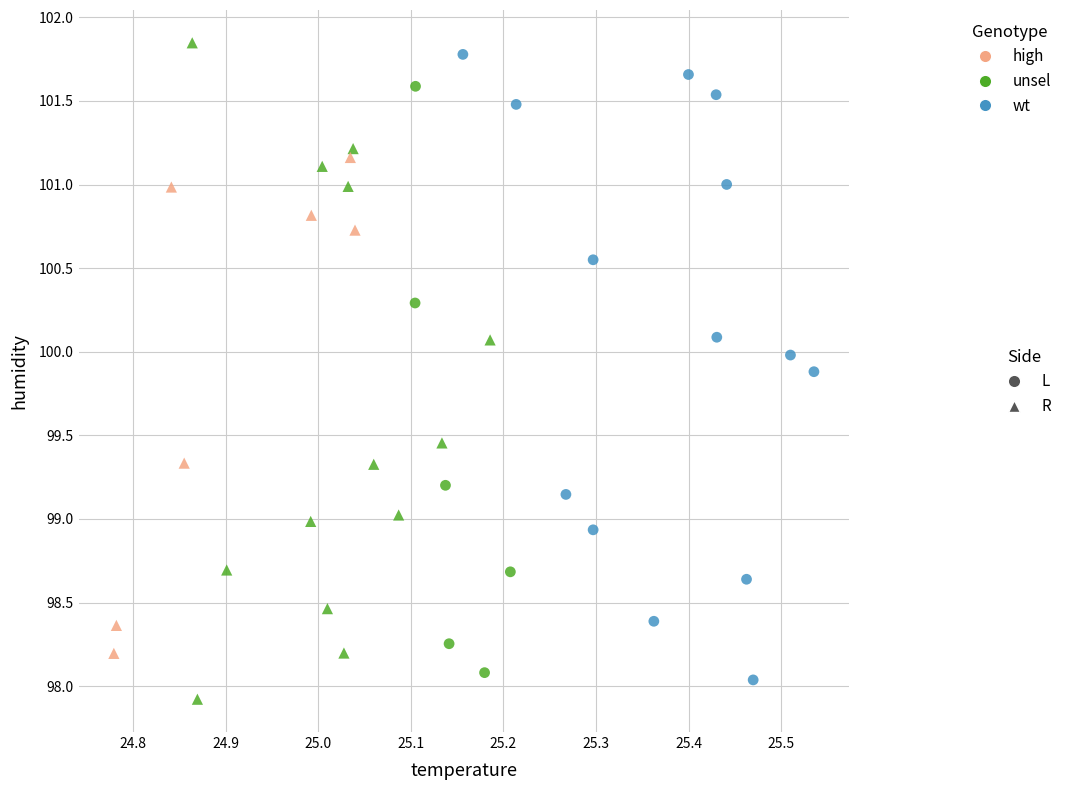

Which series reaches the minimum Y coordinate?

R